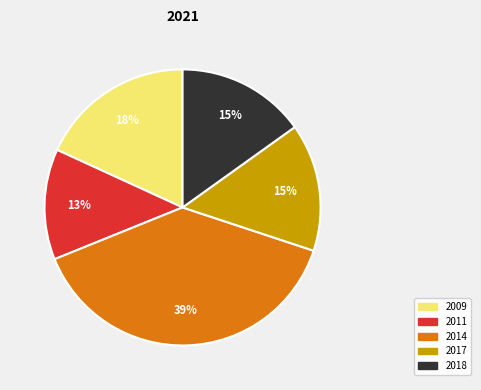

Which category has the smallest portion of the pie?

2011